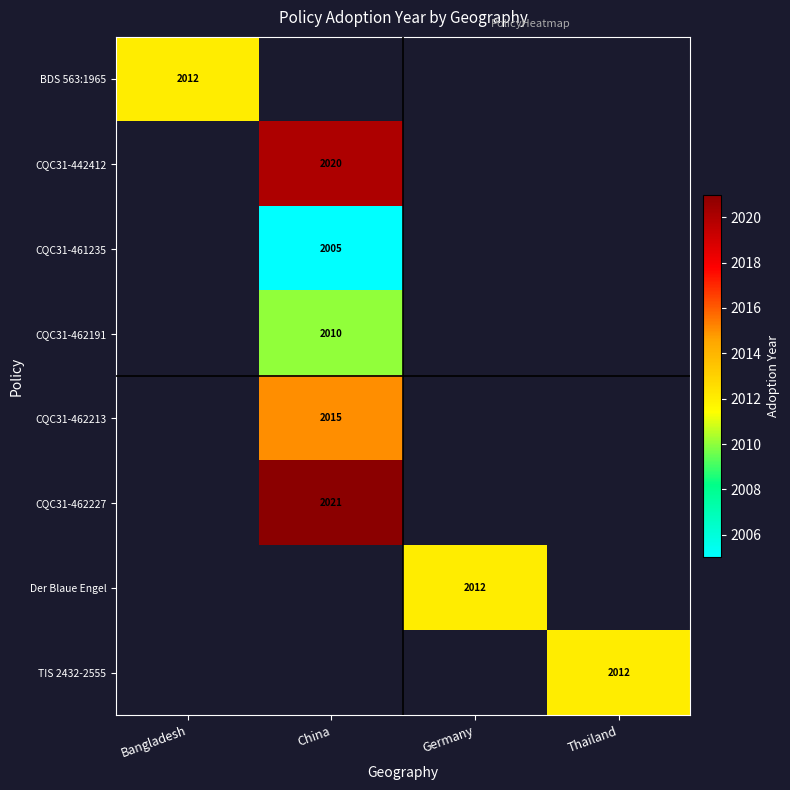

Between Germany and China, which is larger?

China